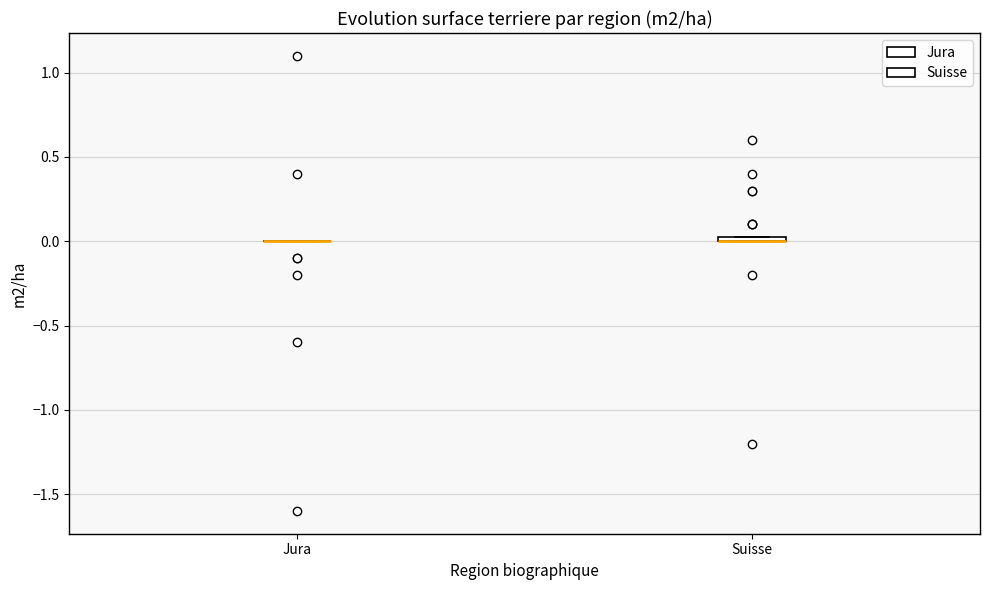

Where is the upper edge of the box for Suisse on the y-axis? The values are not printed on the chart, so give them approximately, as read against the axis.

0.05